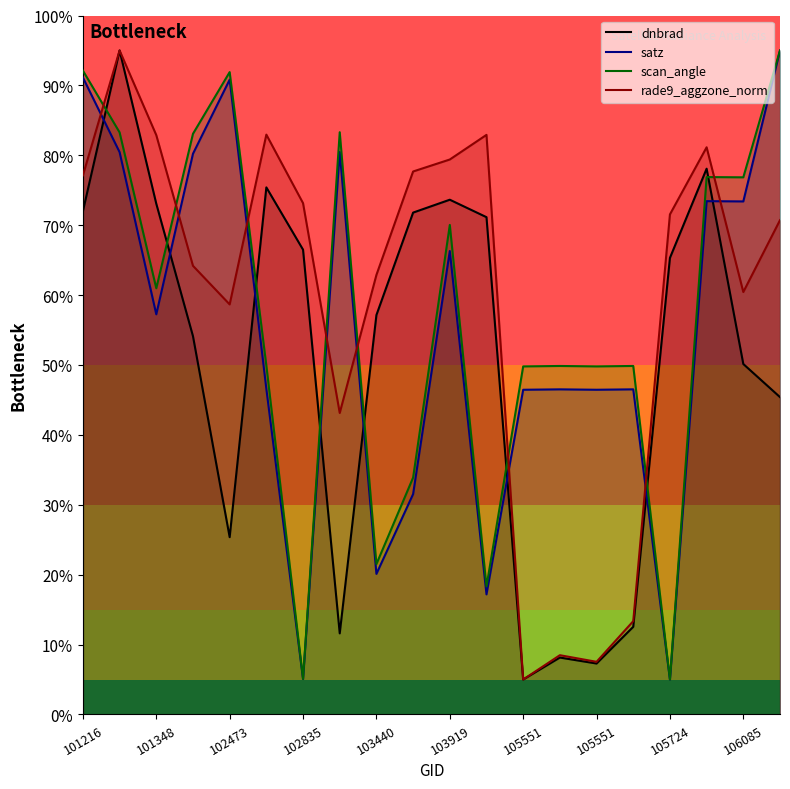

What is the greatest value displayed?

95.0